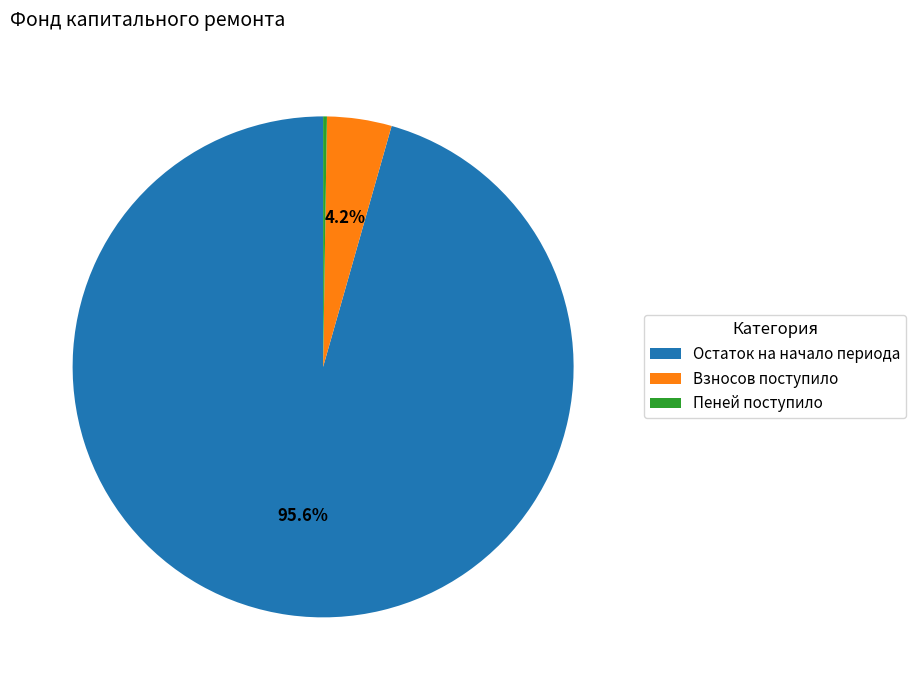

What is the largest slice in the pie chart?

Остаток на начало периода